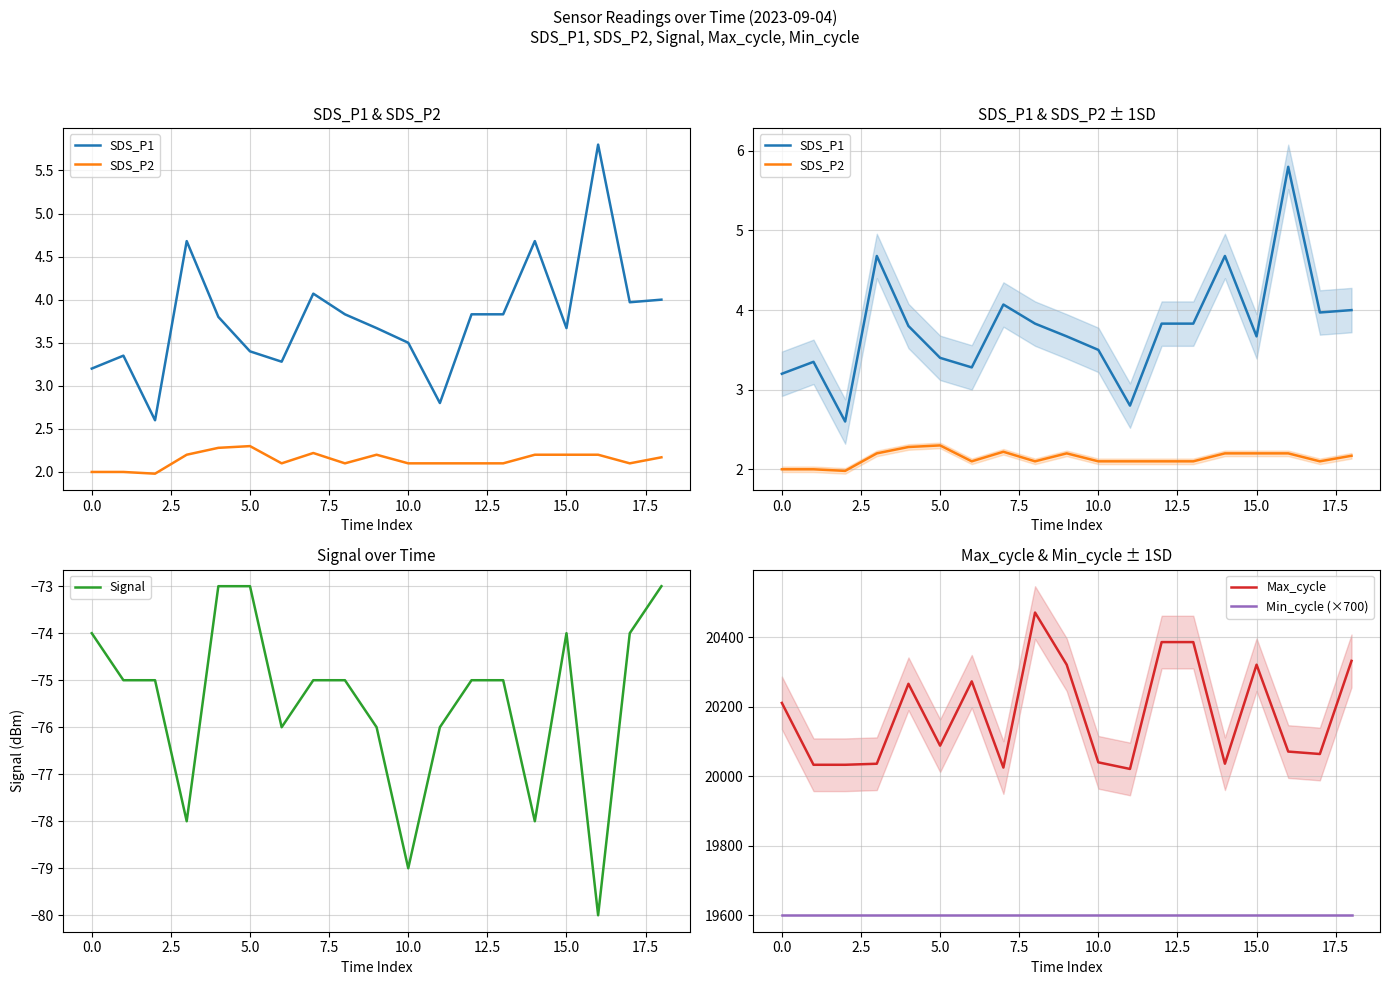

Which series has the largest range (max minus min)?

Max_cycle